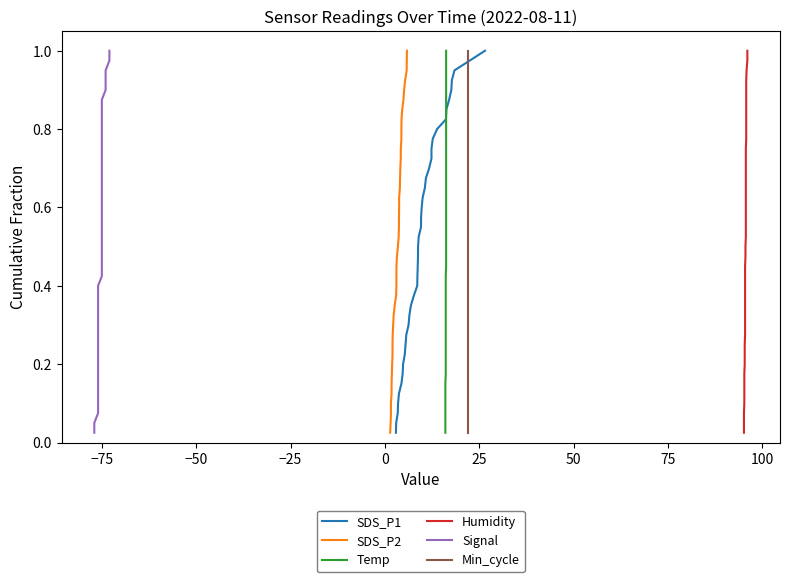

Count the number of data series in this chart.

6